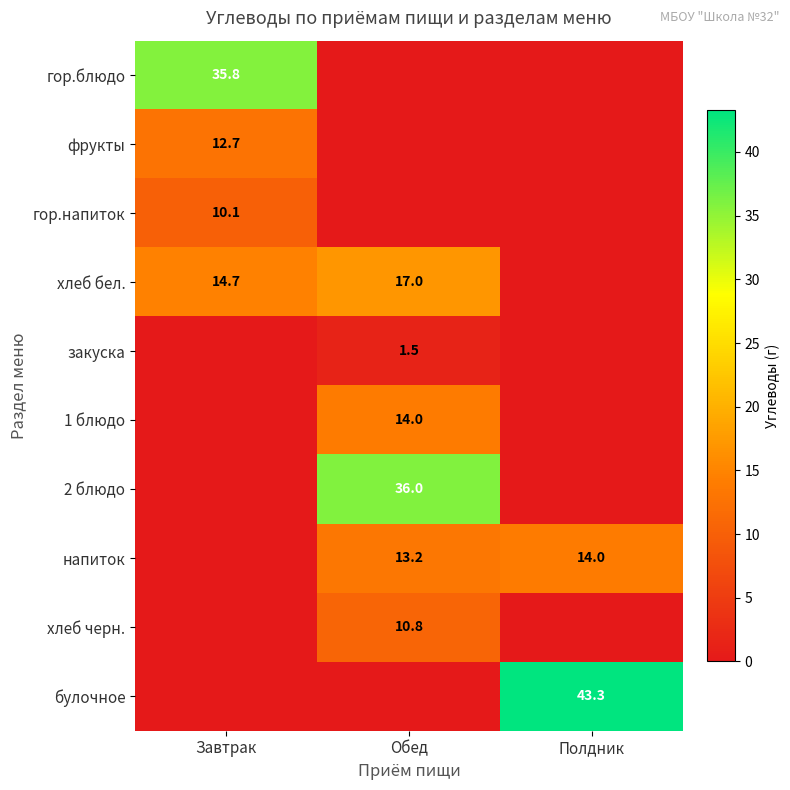

True or false: гор.напиток has a value of 13.8 at Завтрак.

False